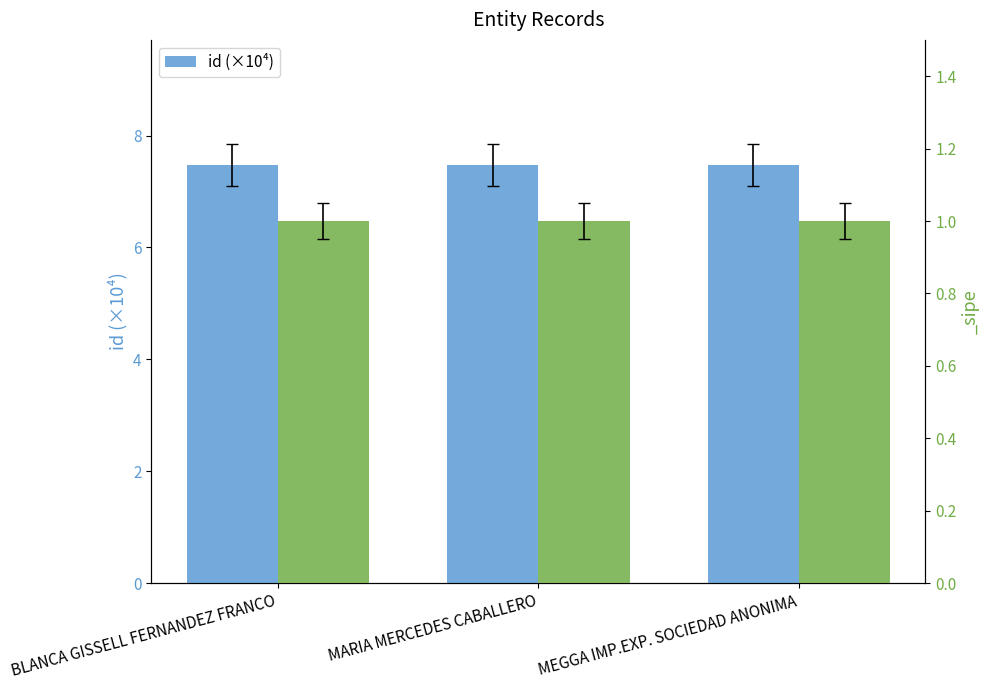

How many data points does each series have?

3